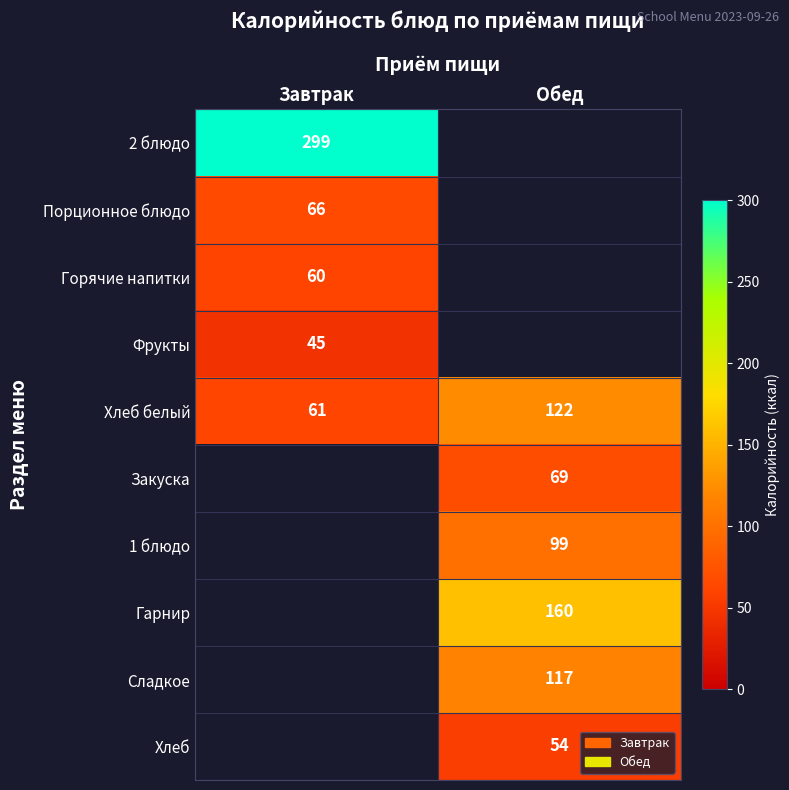

Where is Хлеб белый nearest to the value 91?

Завтрак